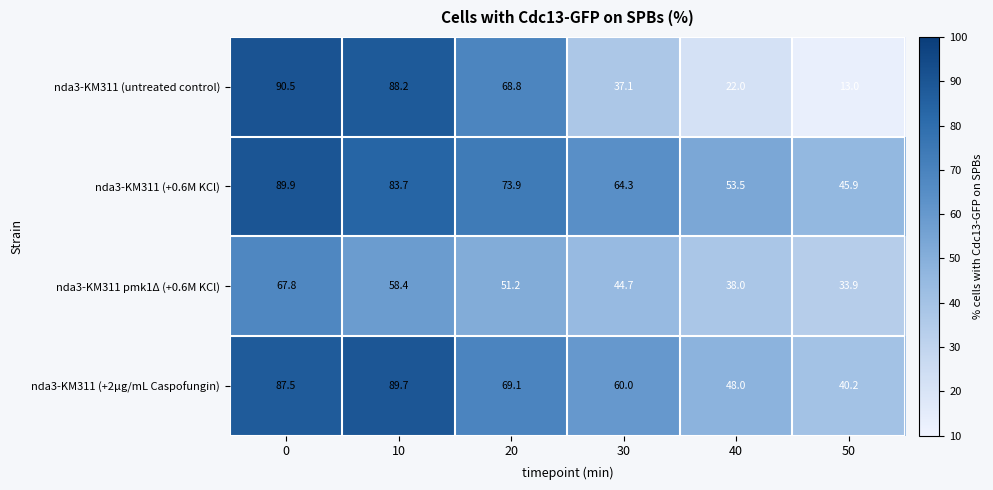

How many series are shown in this chart?

4